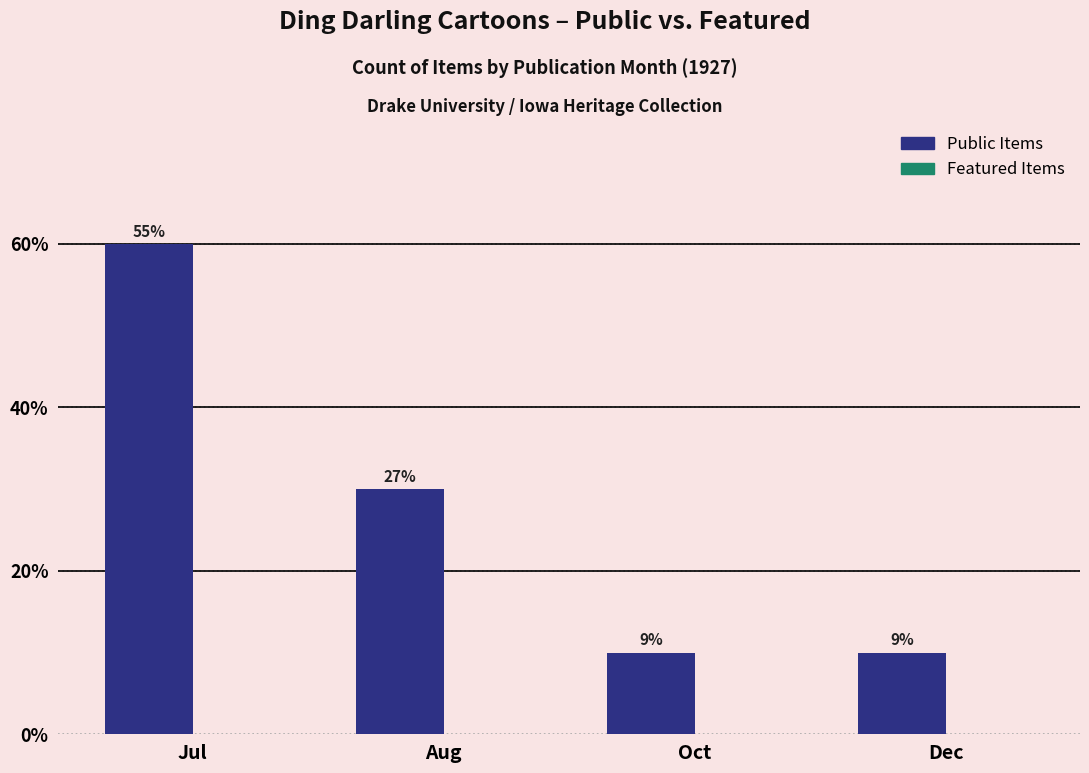

Does the chart contain any negative values?

No